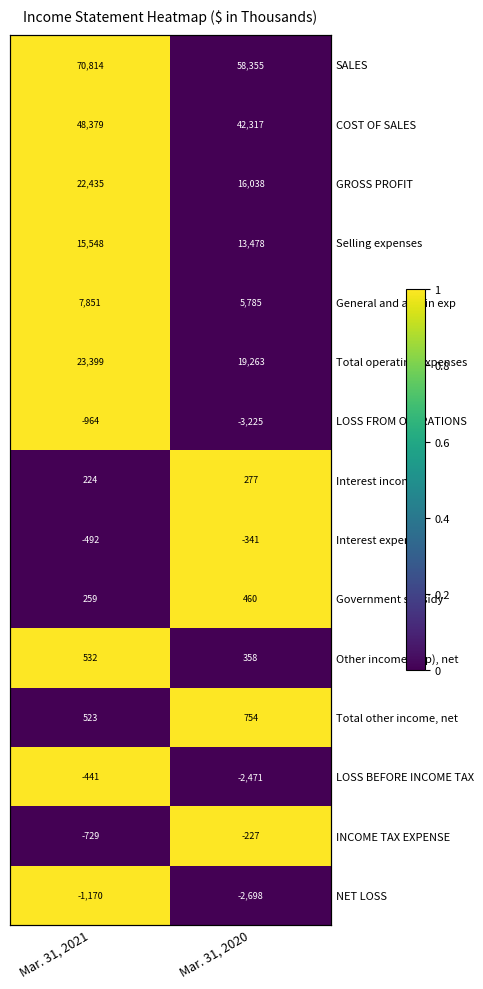

Which series has the largest range (max minus min)?

SALES